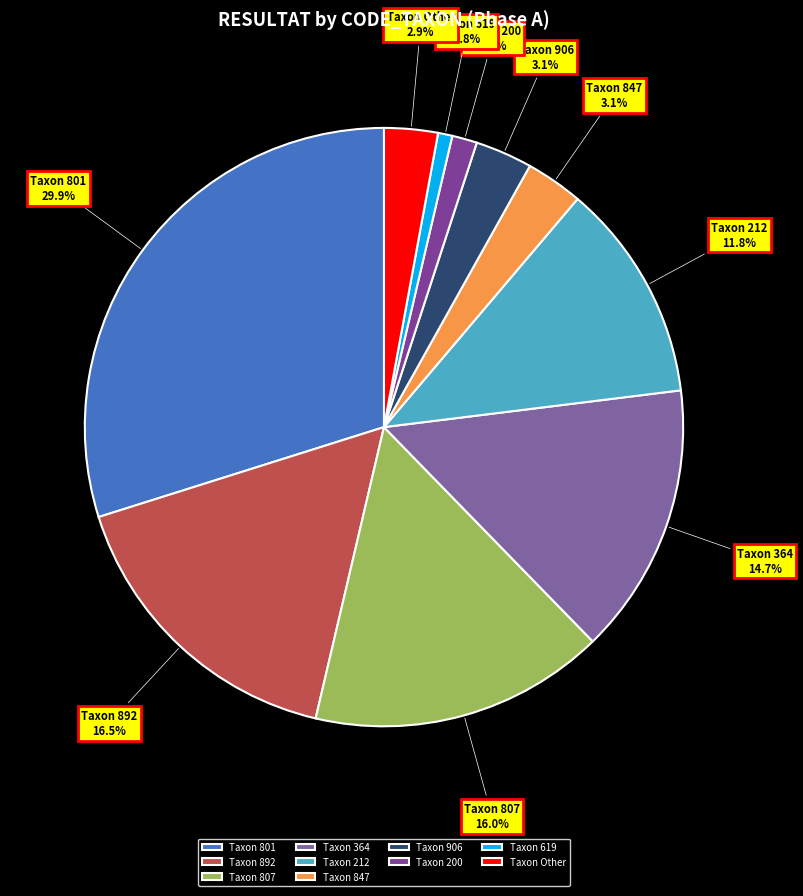

How much of the chart is everything except Taxon 847?

96.9%